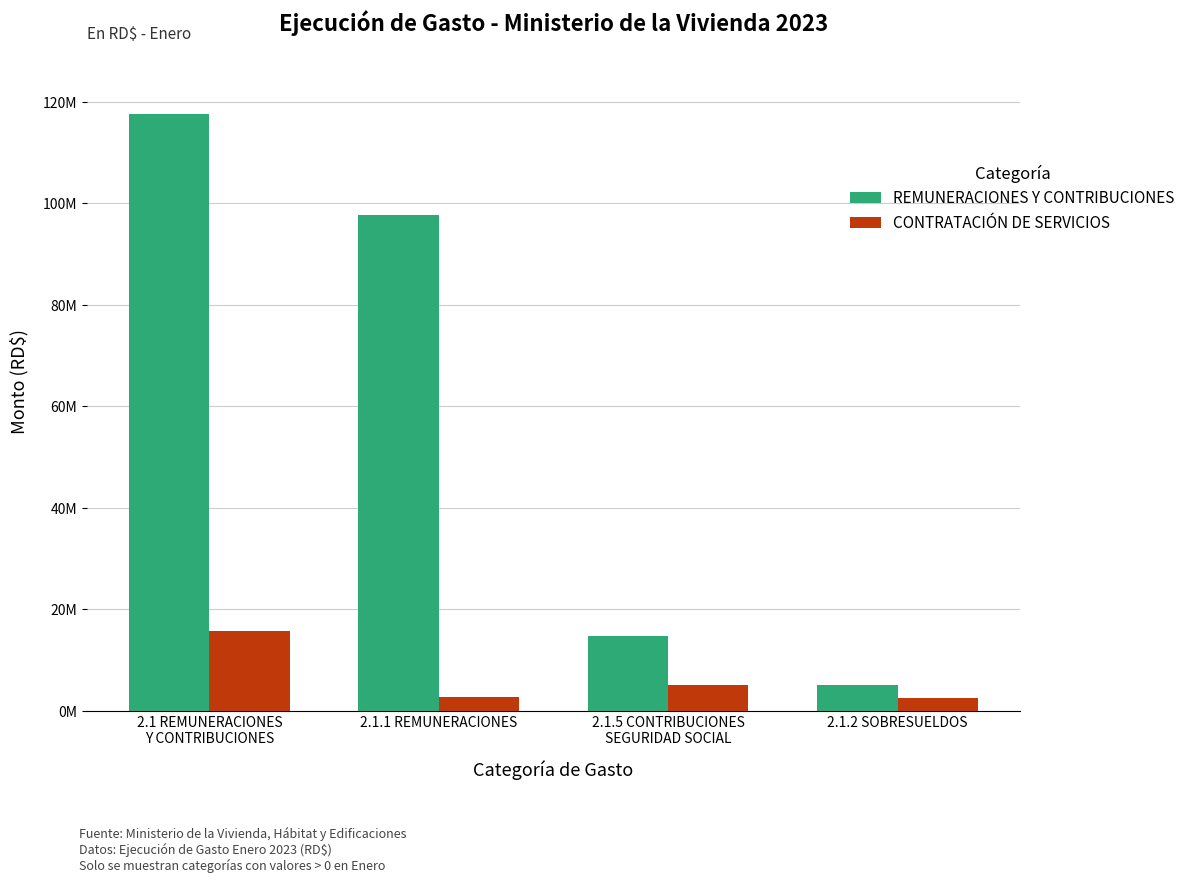

Are the bars horizontal?

No